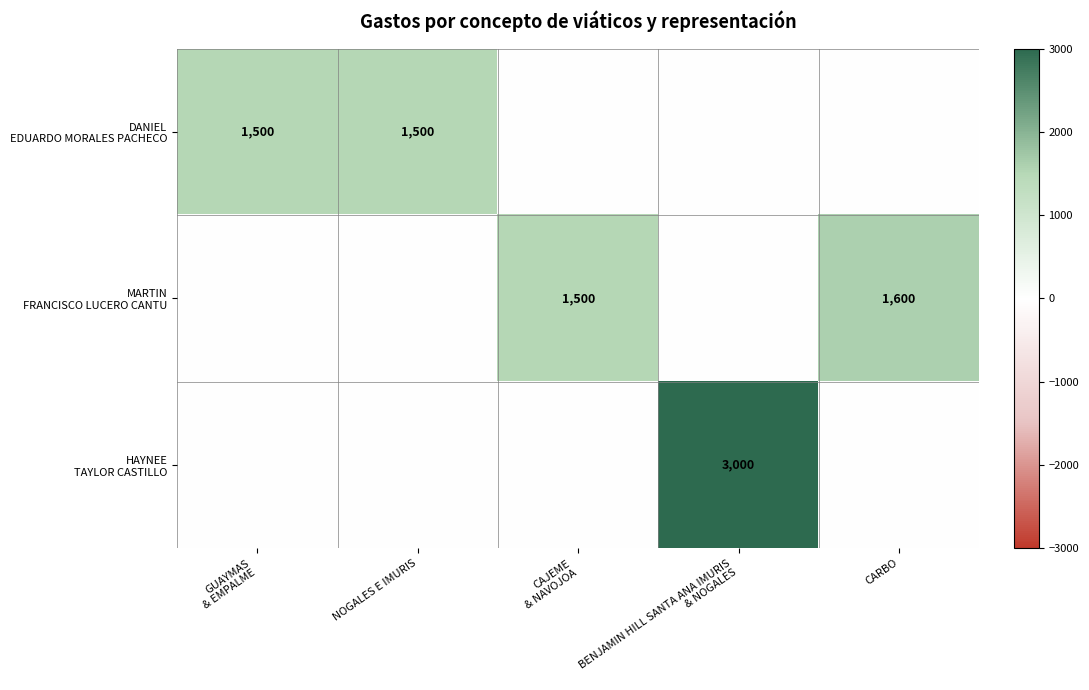

What is the spread (max minus min) of values at NOGALES E IMURIS?

1500